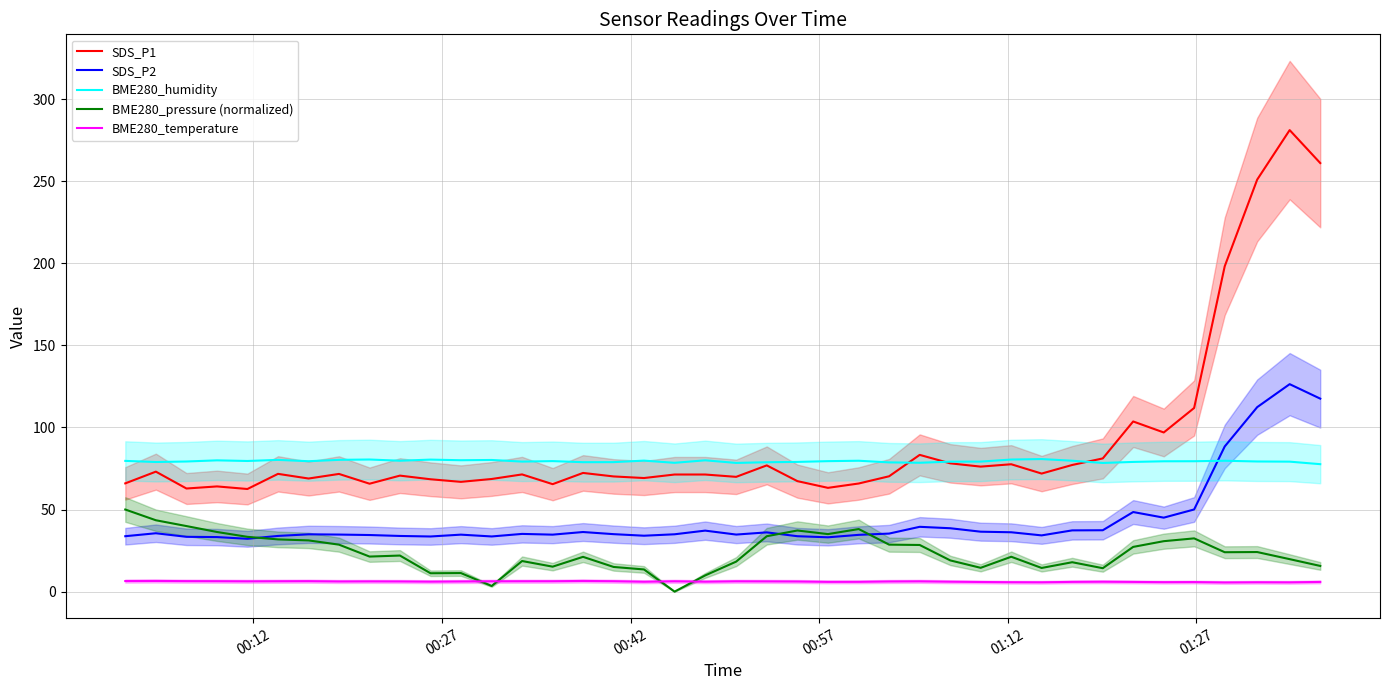

Does the chart display data point markers on the line(s)?

No